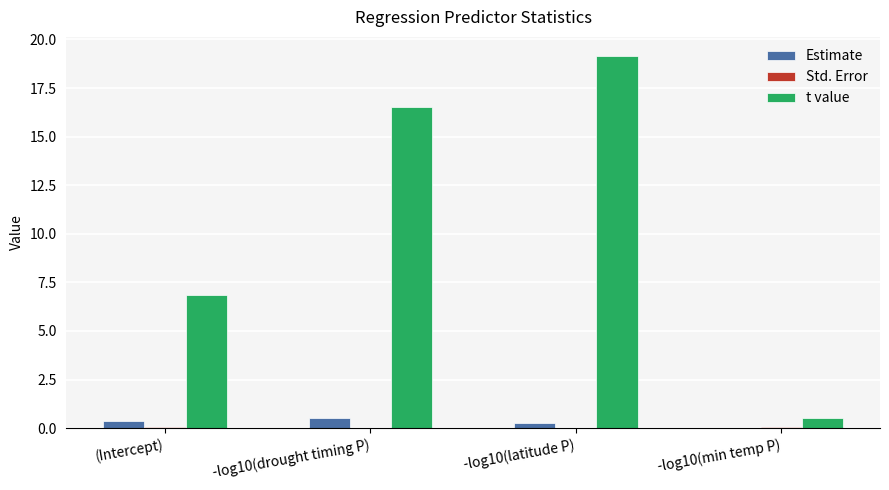

Between (Intercept) and -log10(latitude P), which series saw the biggest shift?

t value